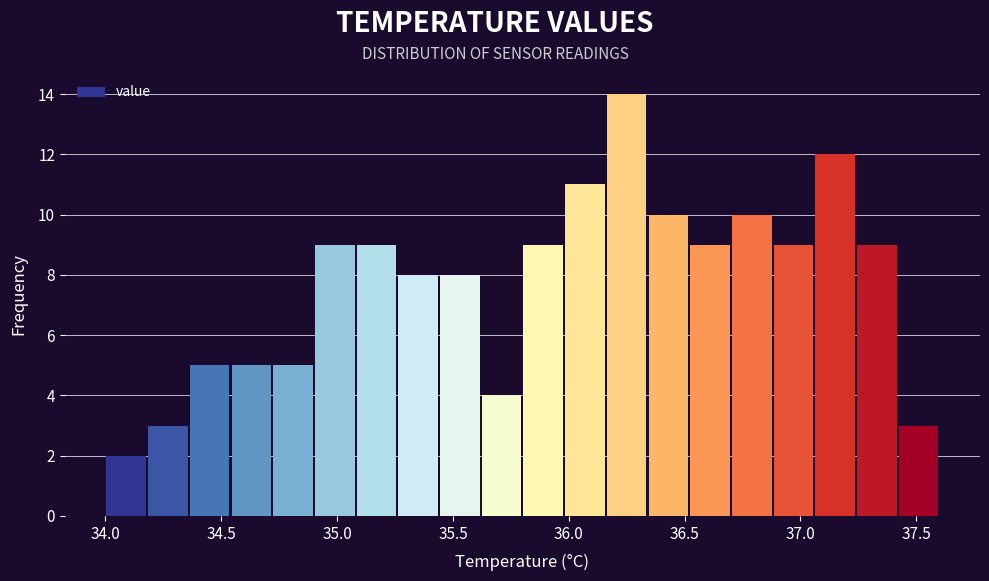

Around what value on the x-axis is the tallest bar? Give the approximate position of its centre, as read against the axis.

36.25